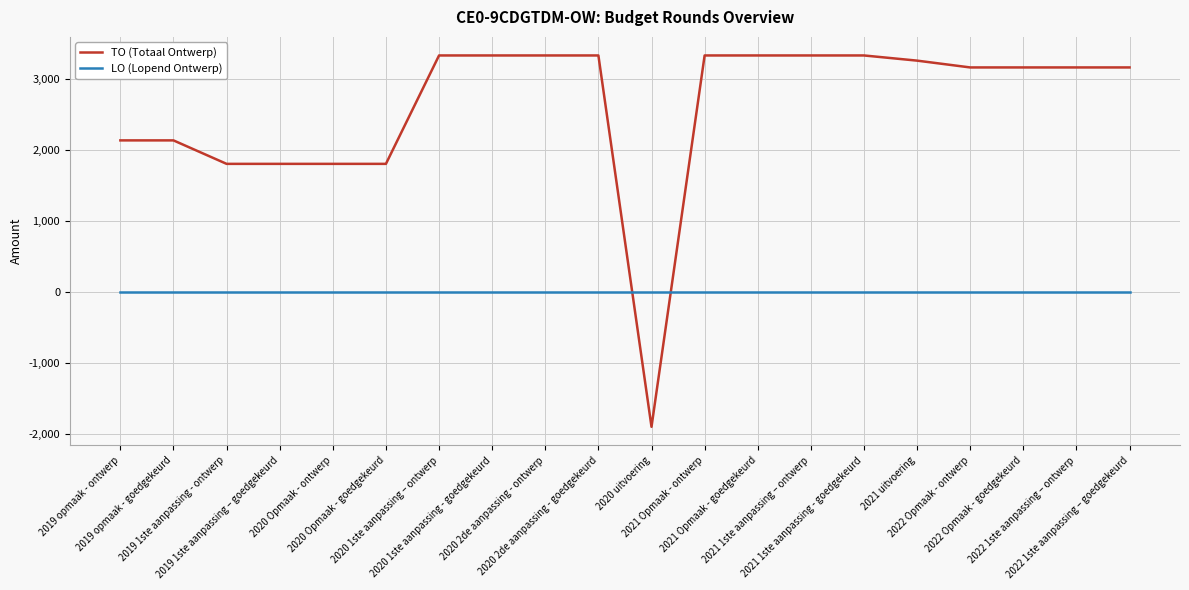

What position from the right is 2019 1ste aanpassing - ontwerp?

18